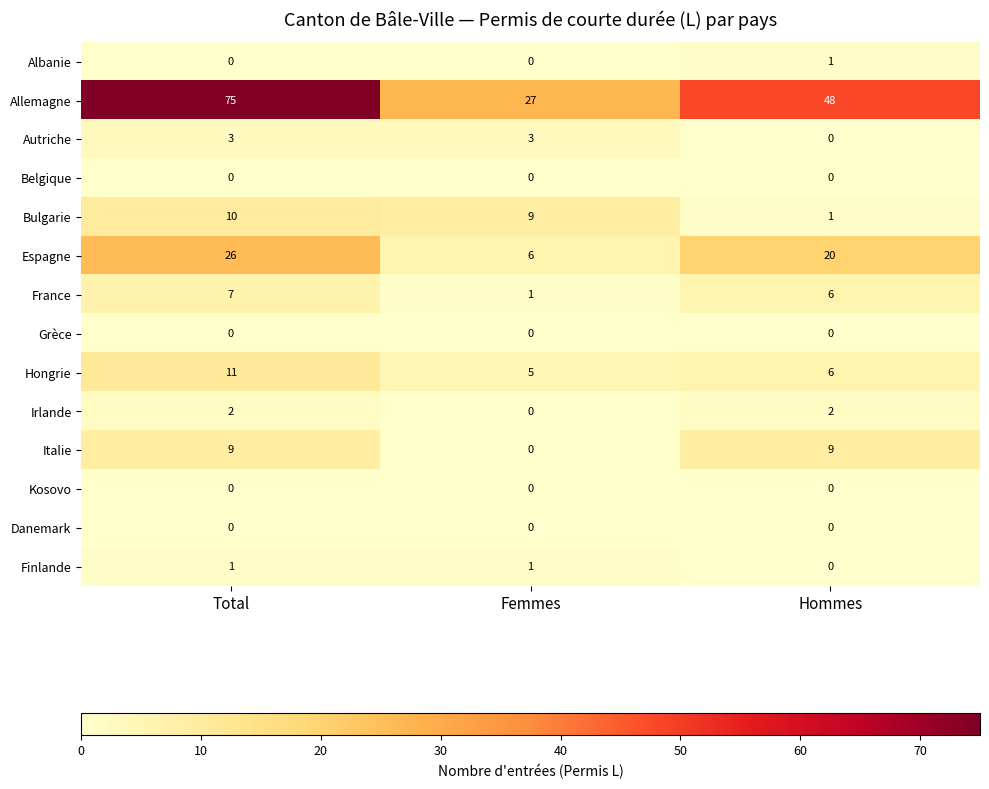

Count the Bulgarie values in the range 1 to 10.

3